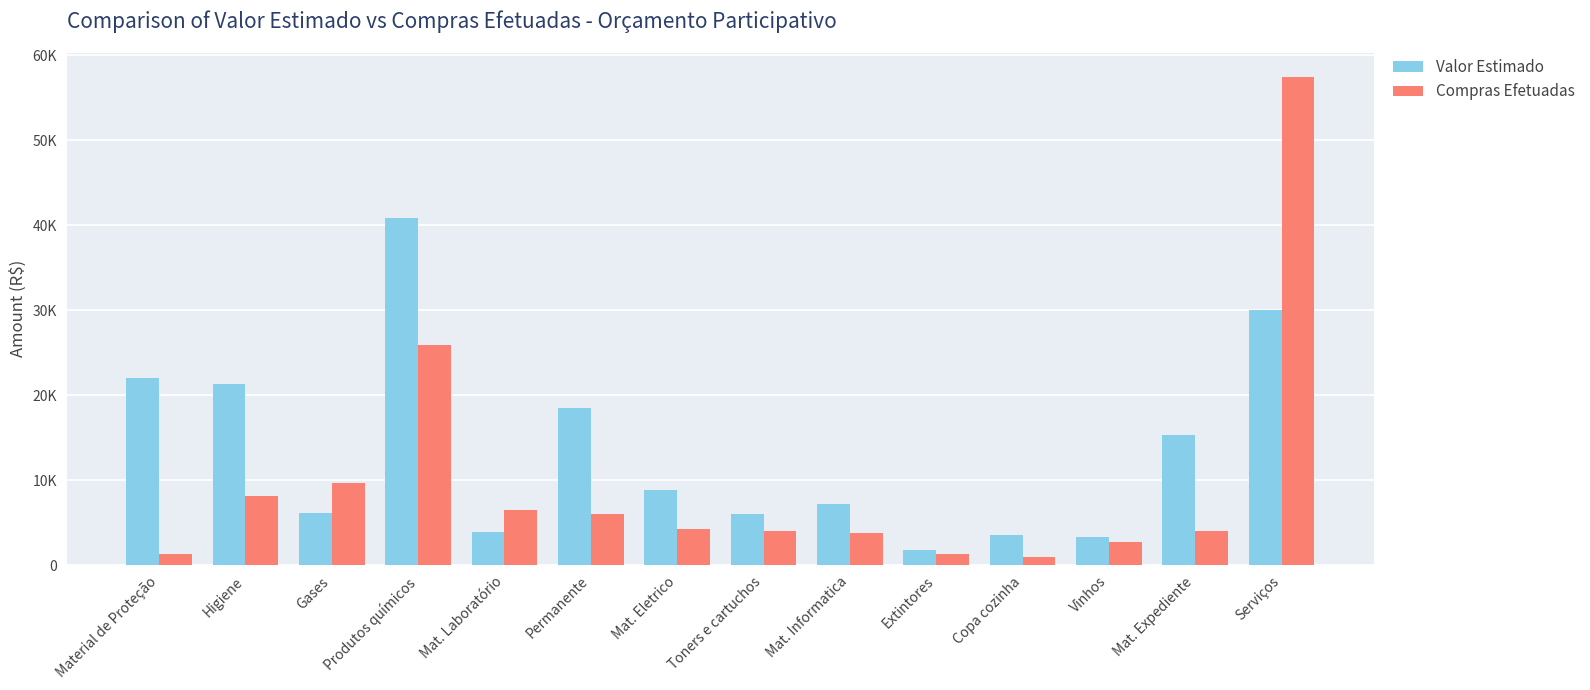

True or false: Valor Estimado has a value of 9874.4 at Gases.

False